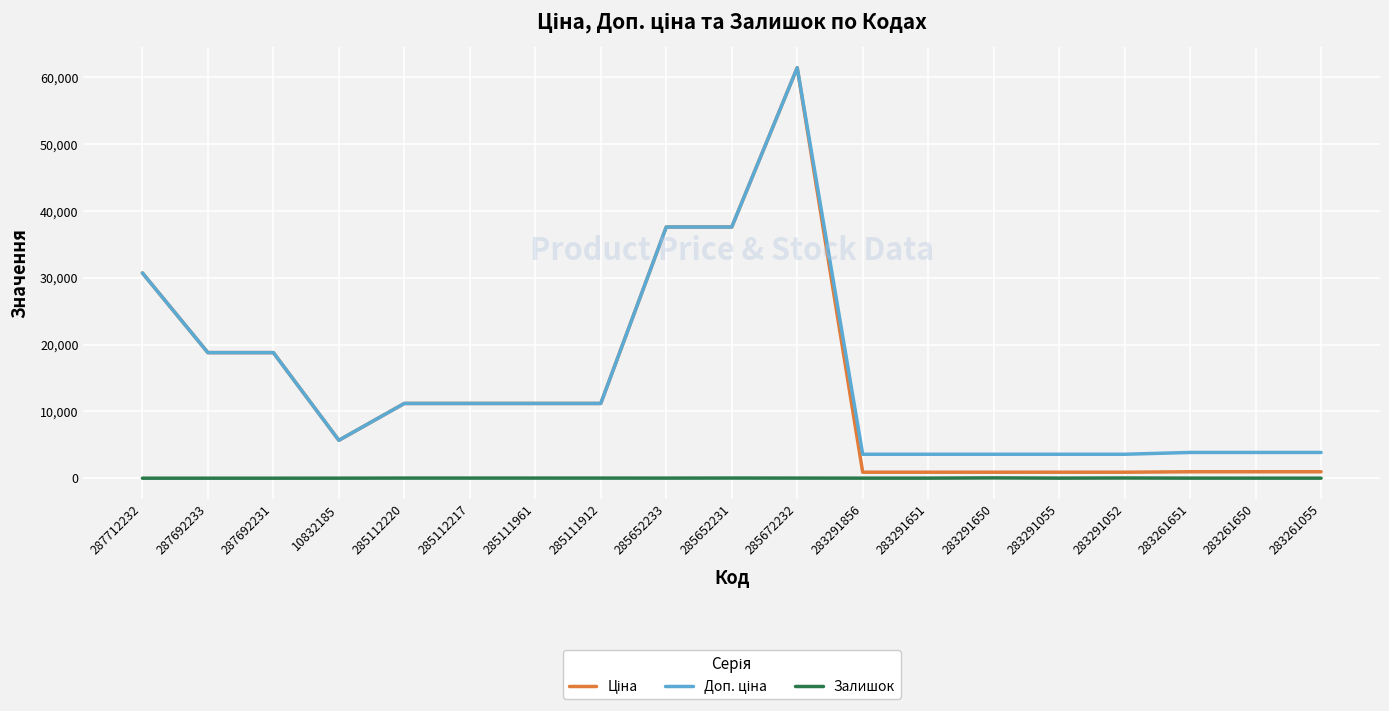

Is this an area chart (filled region under the line)?

No